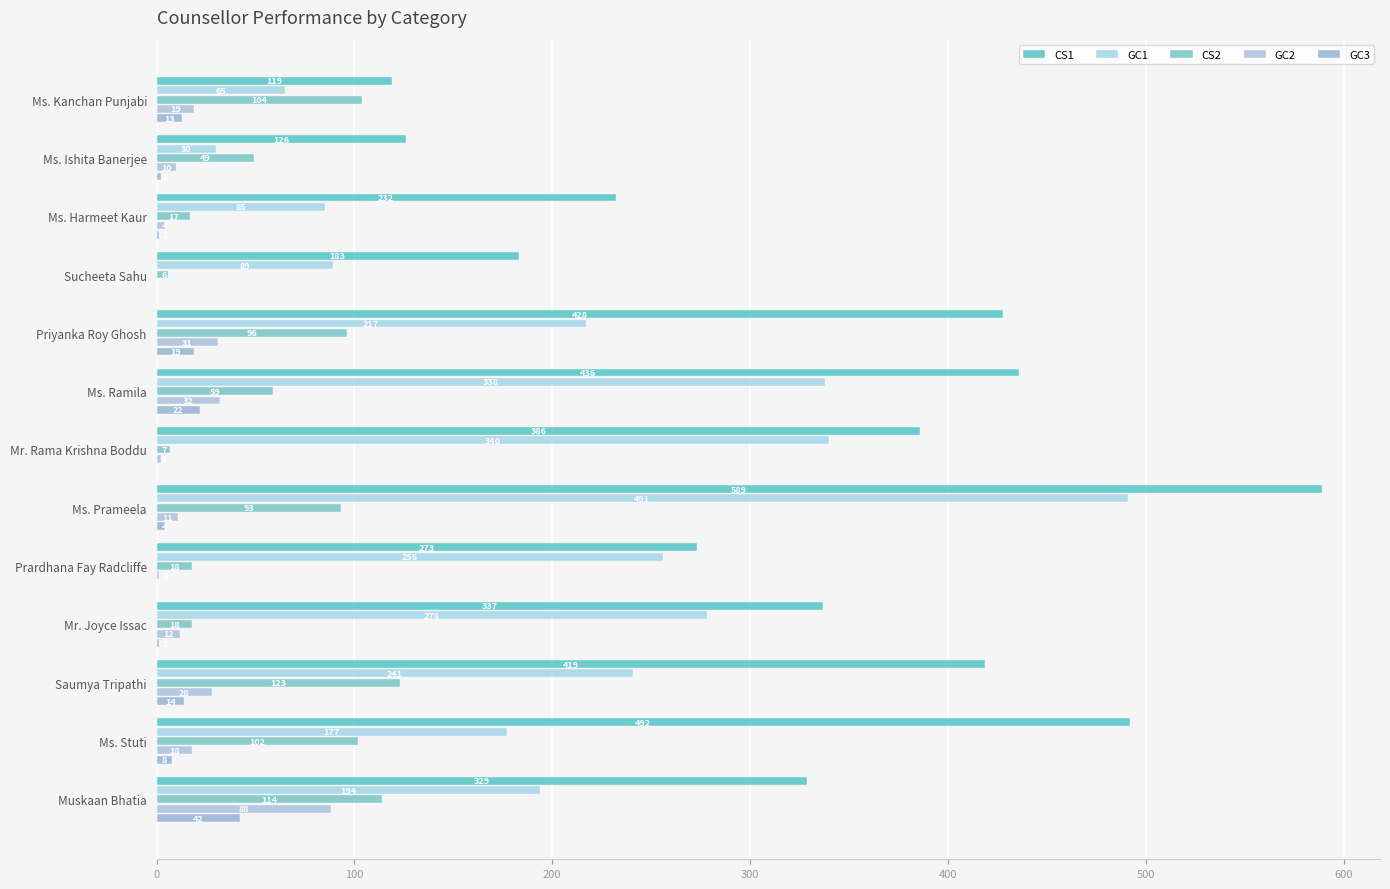

What is the value of the GC2 bar at the 4th from the left?

12